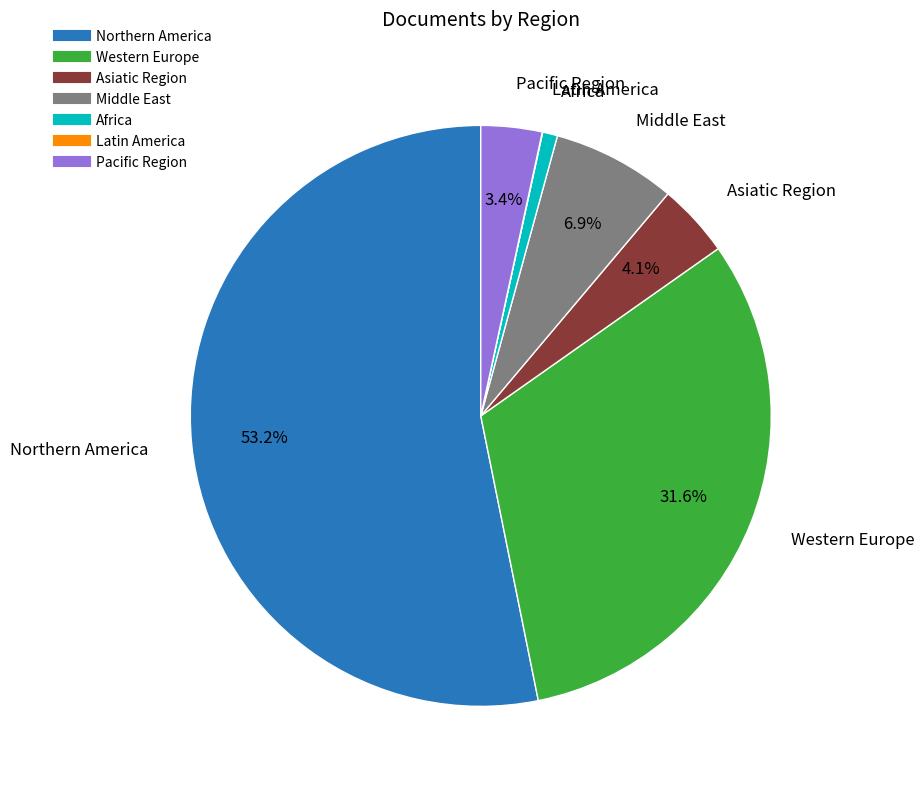

To the nearest percent, what is the difference between the largest and smallest slice percentages?

53%